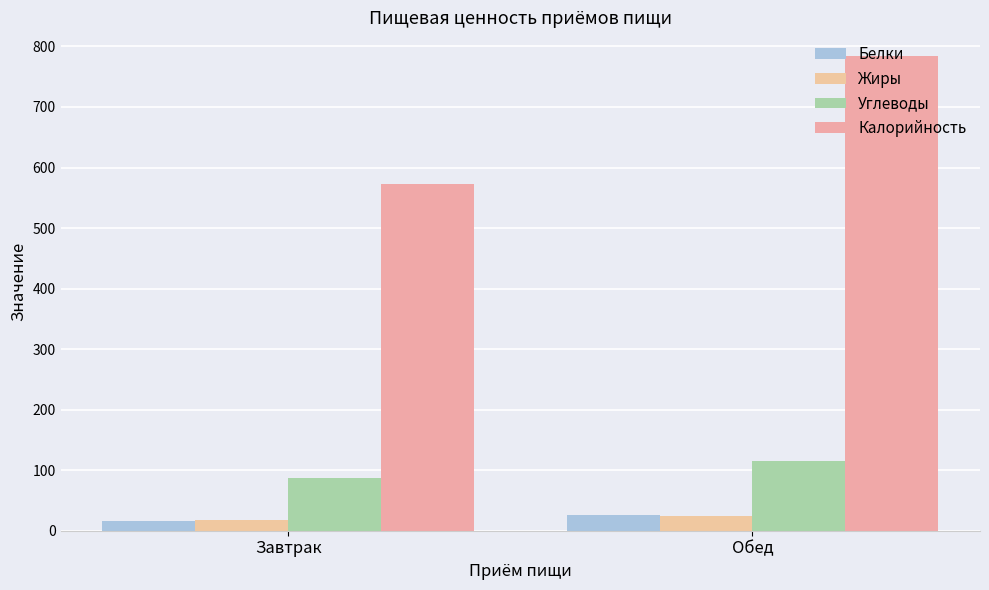

The Белки series shows 25.9 at Обед. True or false?

True